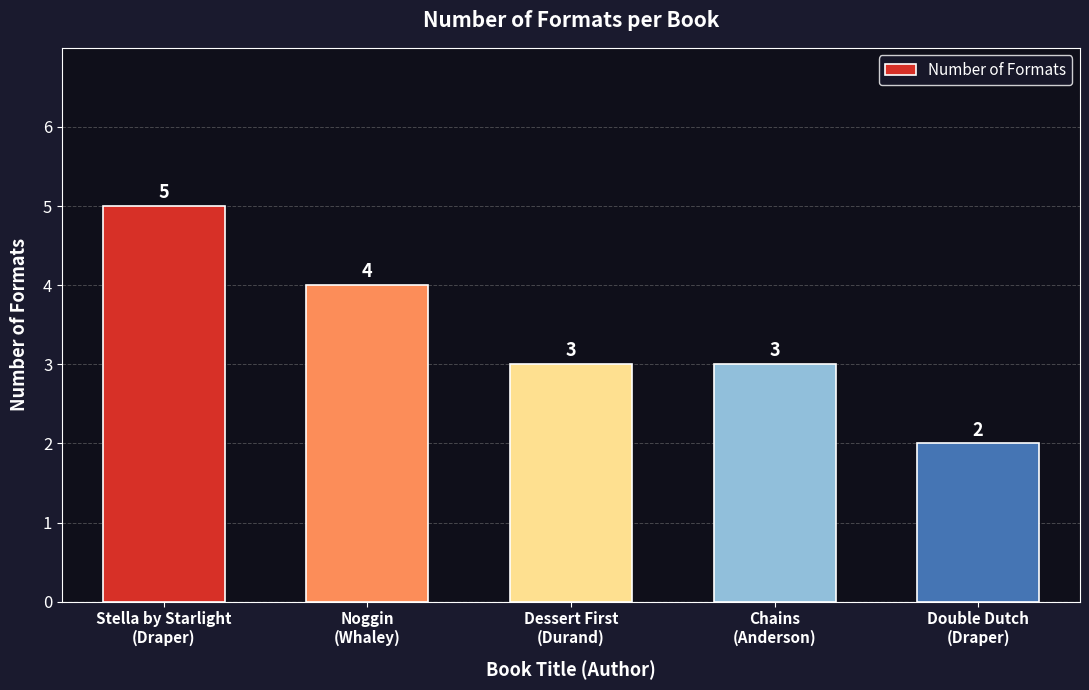

What is the minimum value shown in the chart?

2